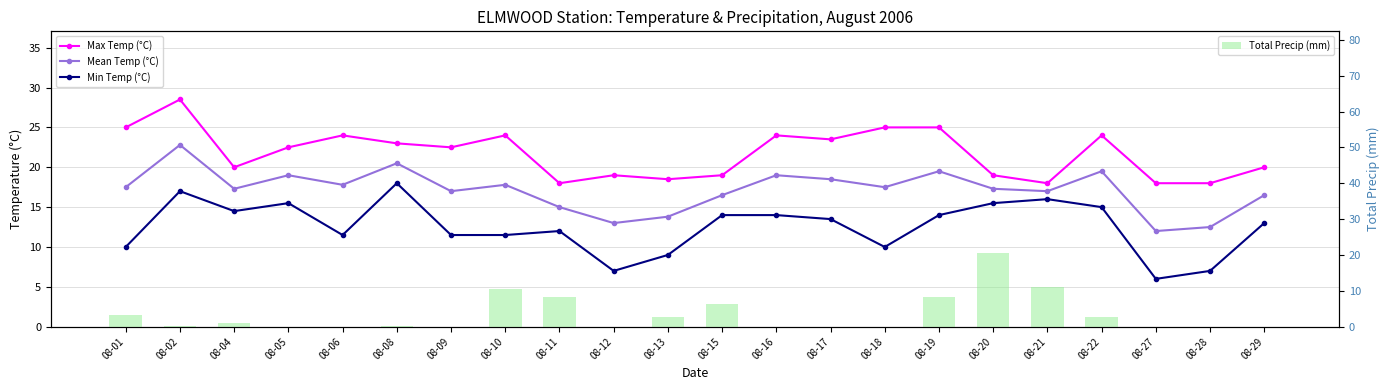

Is it true that Max Temp (°C) equals 23.5 at 08-17?

True